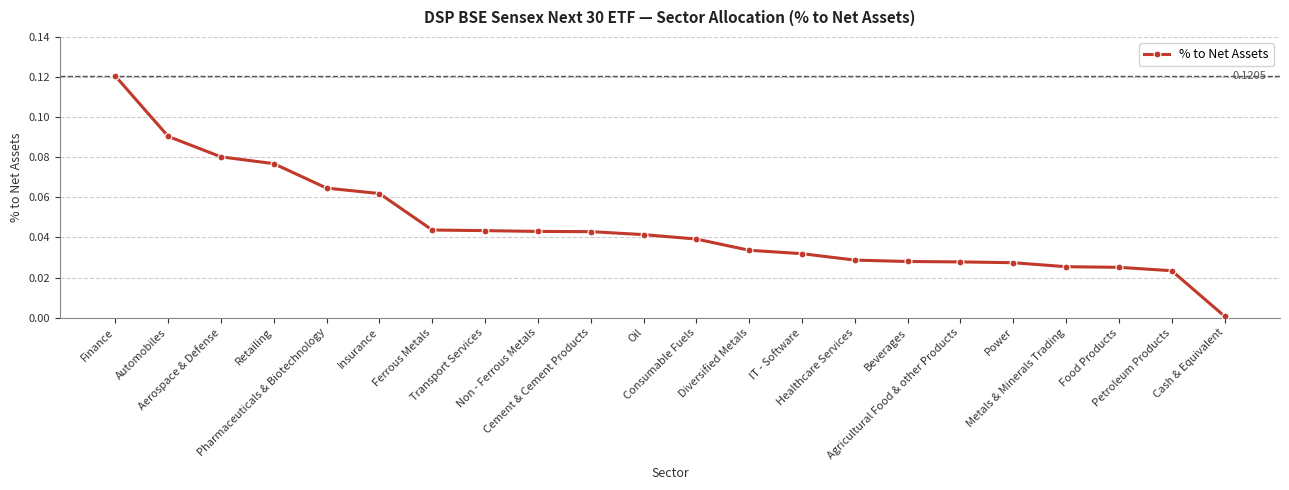

True or false: there are more than 0 points higher than both neighbors.

False